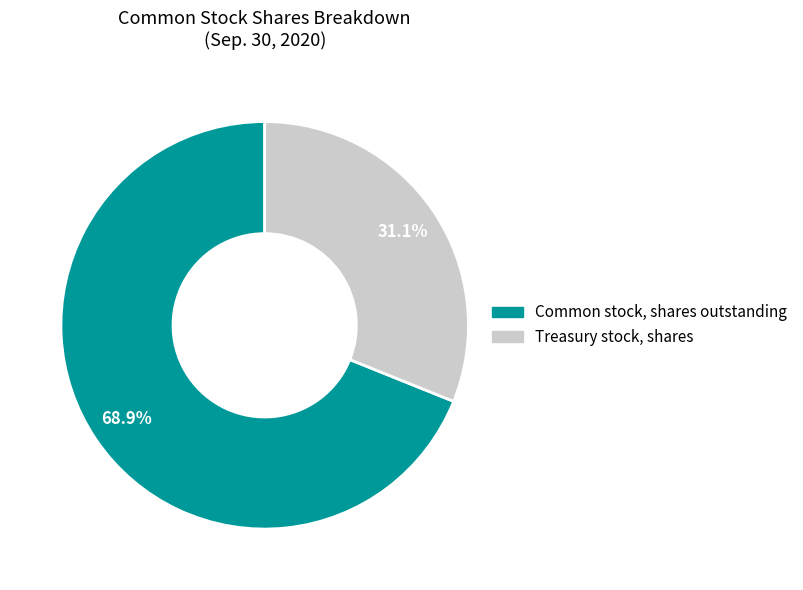

Which slice is the largest?

Common stock, shares outstanding